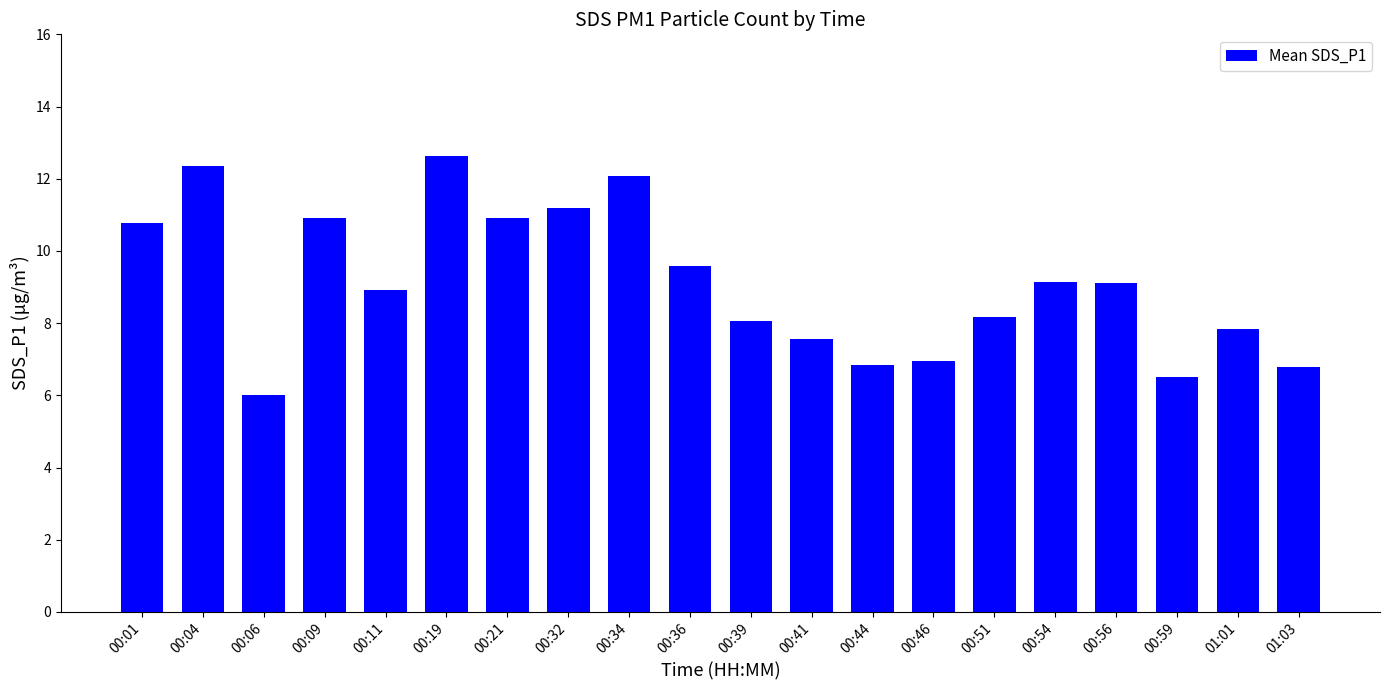

Read the value at 00:56.

9.1